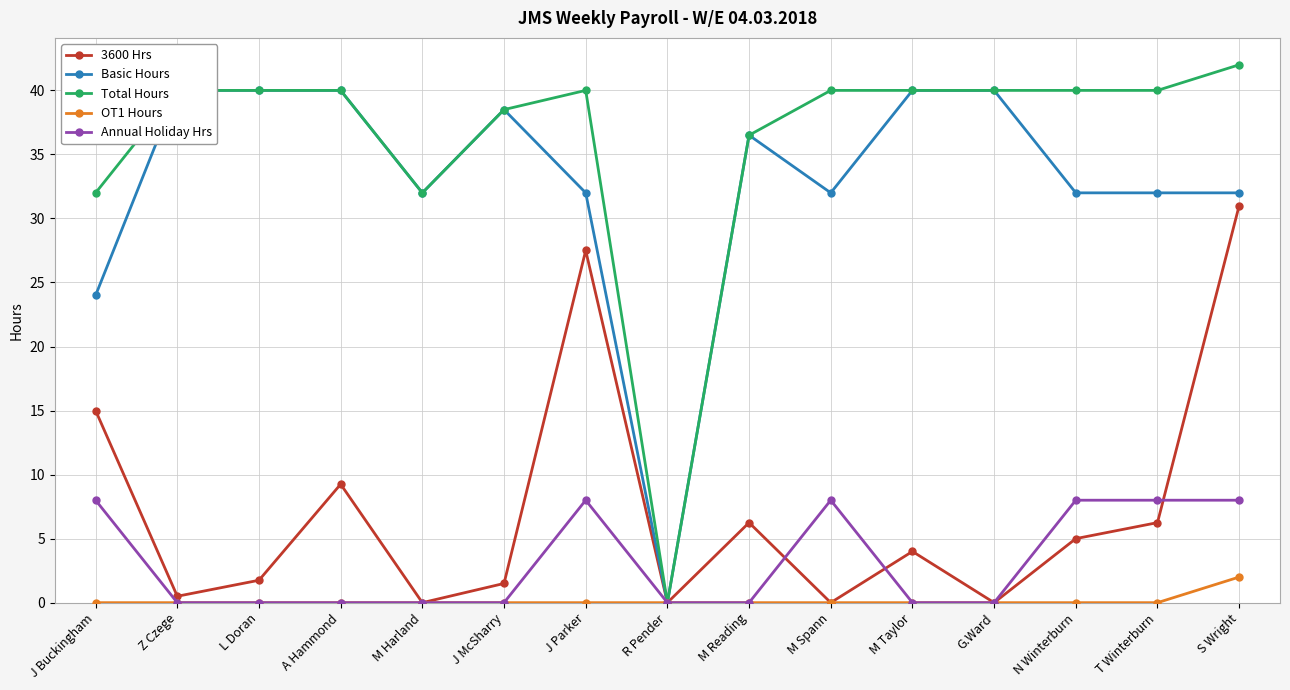

Where is Annual Holiday Hrs nearest to the value 4?

J Buckingham